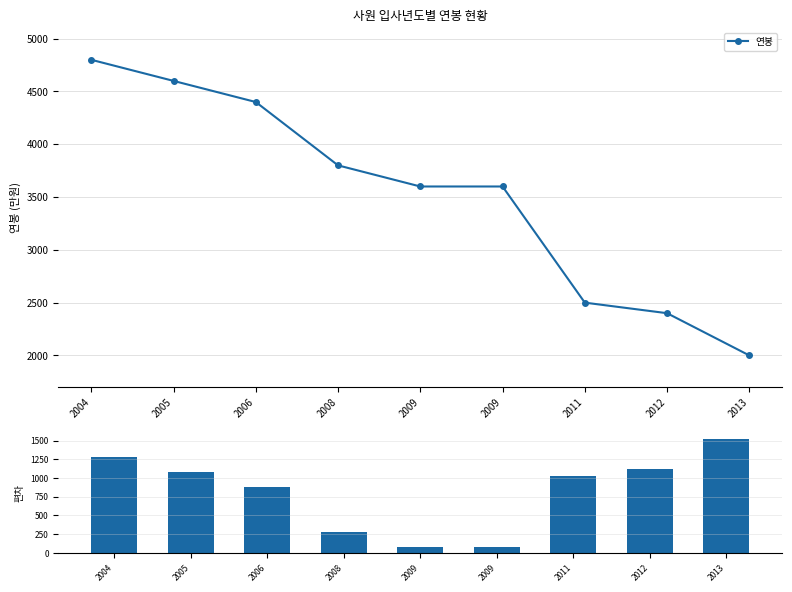

What are all the series names shown in the legend?

연봉, 연봉편차